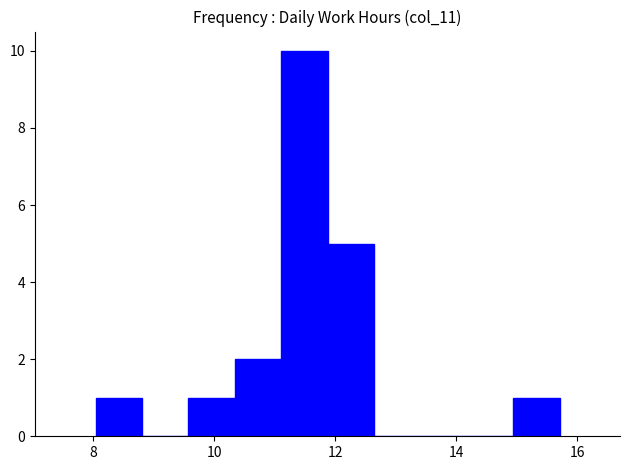

Around what value on the x-axis is the tallest bar? Give the approximate position of its centre, as read against the axis.

11.4